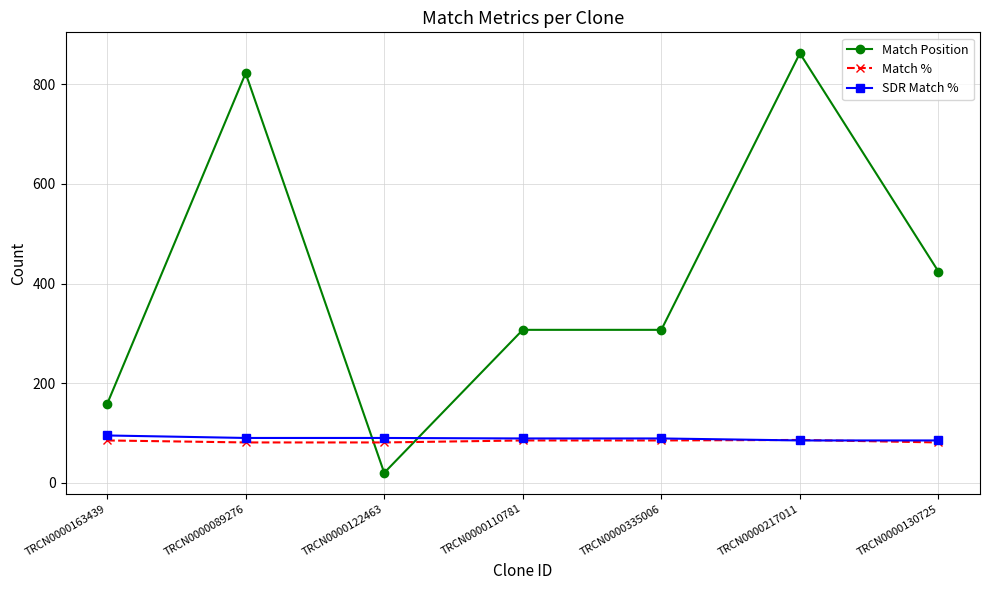

Is the value of Match Position at TRCN0000122463 greater than the value of Match % at TRCN0000110781?

No